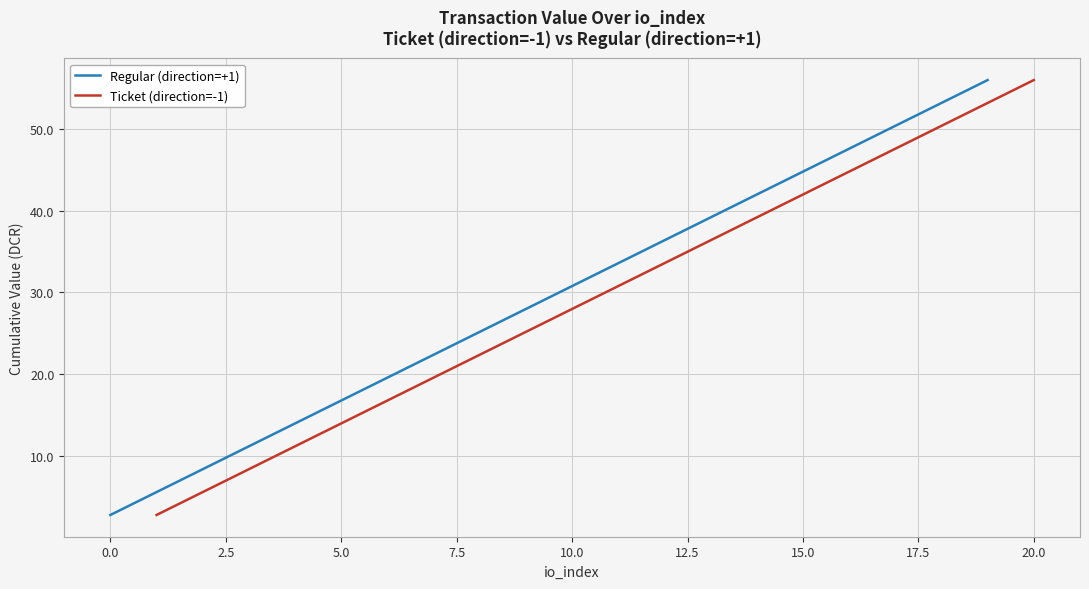

True or false: Ticket (direction=-1) has a value of 25.2 at 5.0.

False